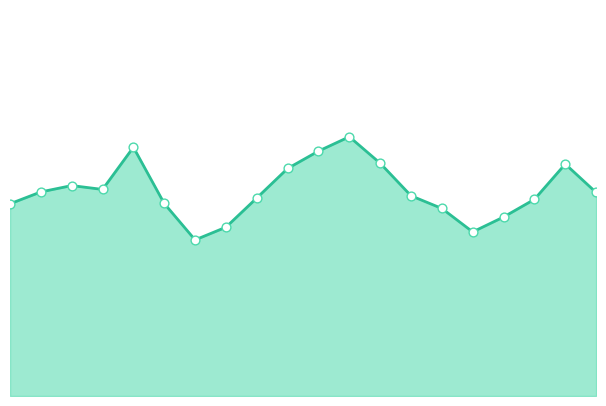

At how many categories does at least one series exceed 95?

13